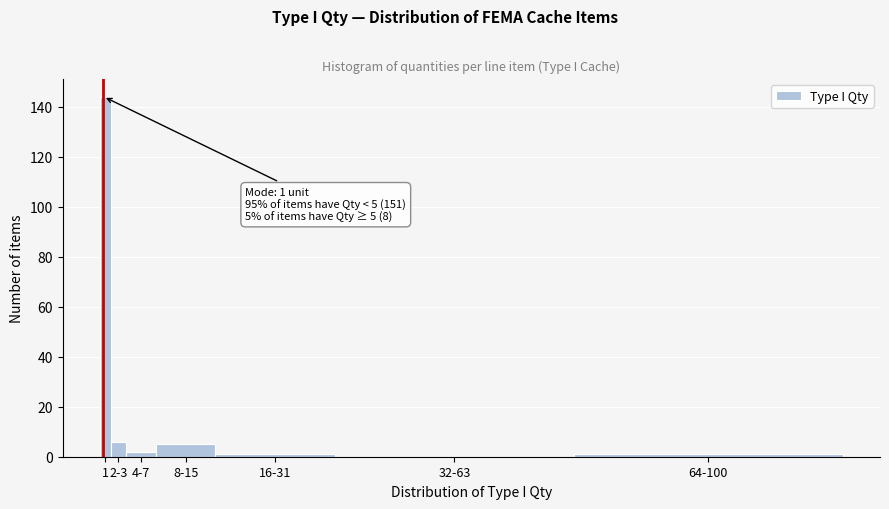

Reading left to right, what are all the values shown in this chart?

1=144	2-3=6	4-7=2	8-15=5	16-31=1	32-63=0	64-100=1